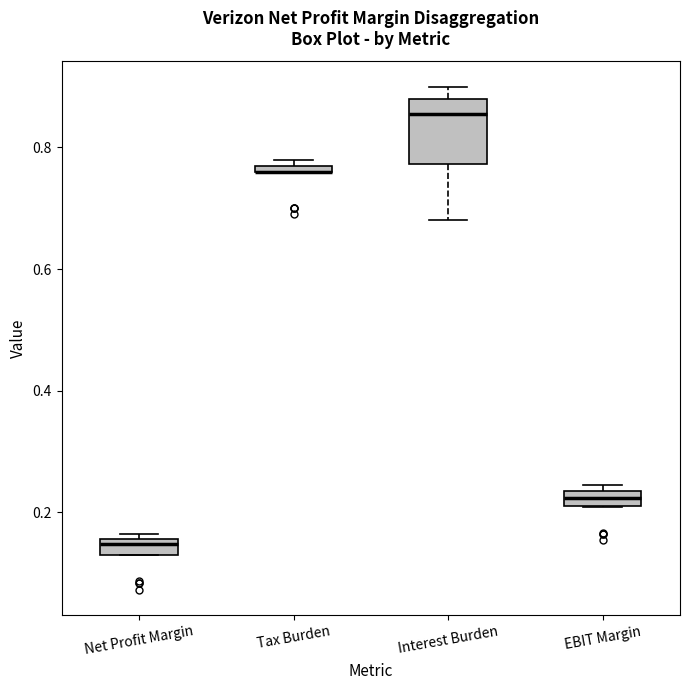

Comparing the boxes themselves (not the whiskers), which one is the tallest?

Interest Burden